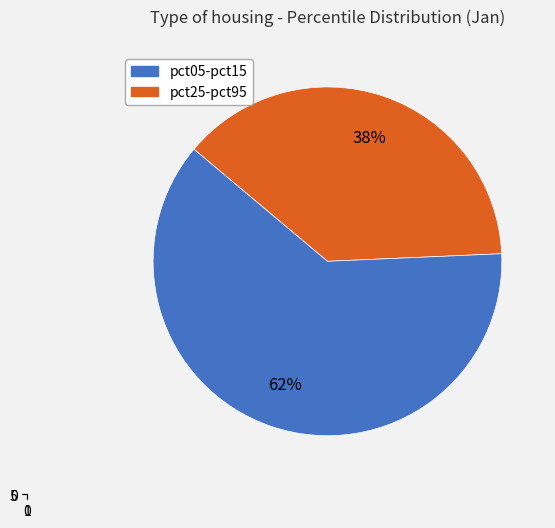

Does pct45 represent more than half of the total?

No